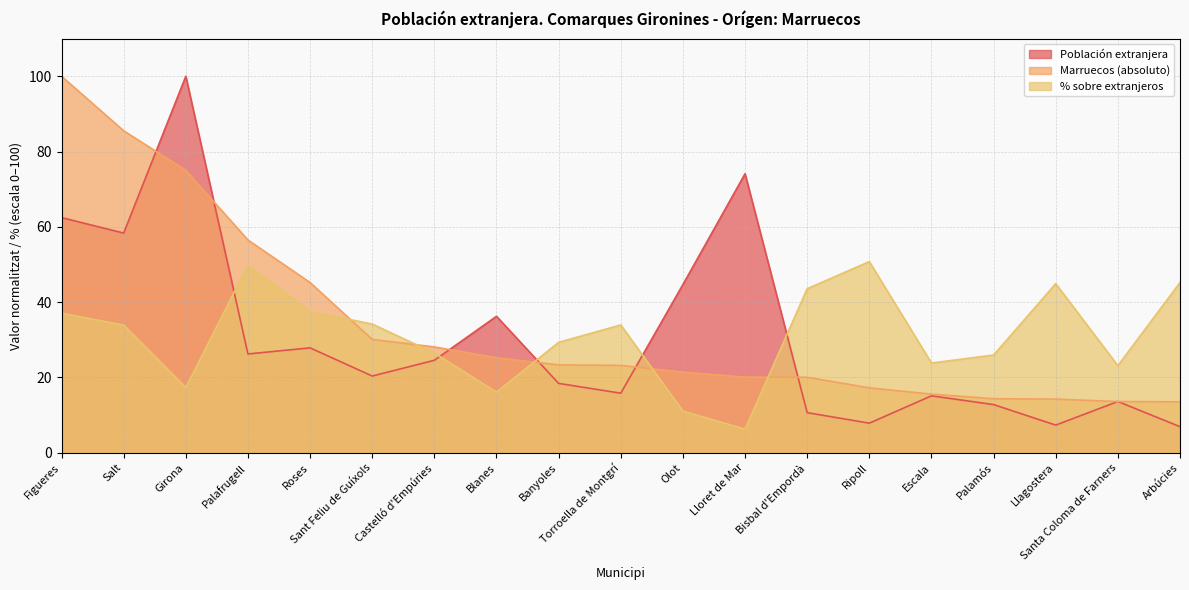

Which label corresponds to the smallest value in the chart?

Lloret de Mar